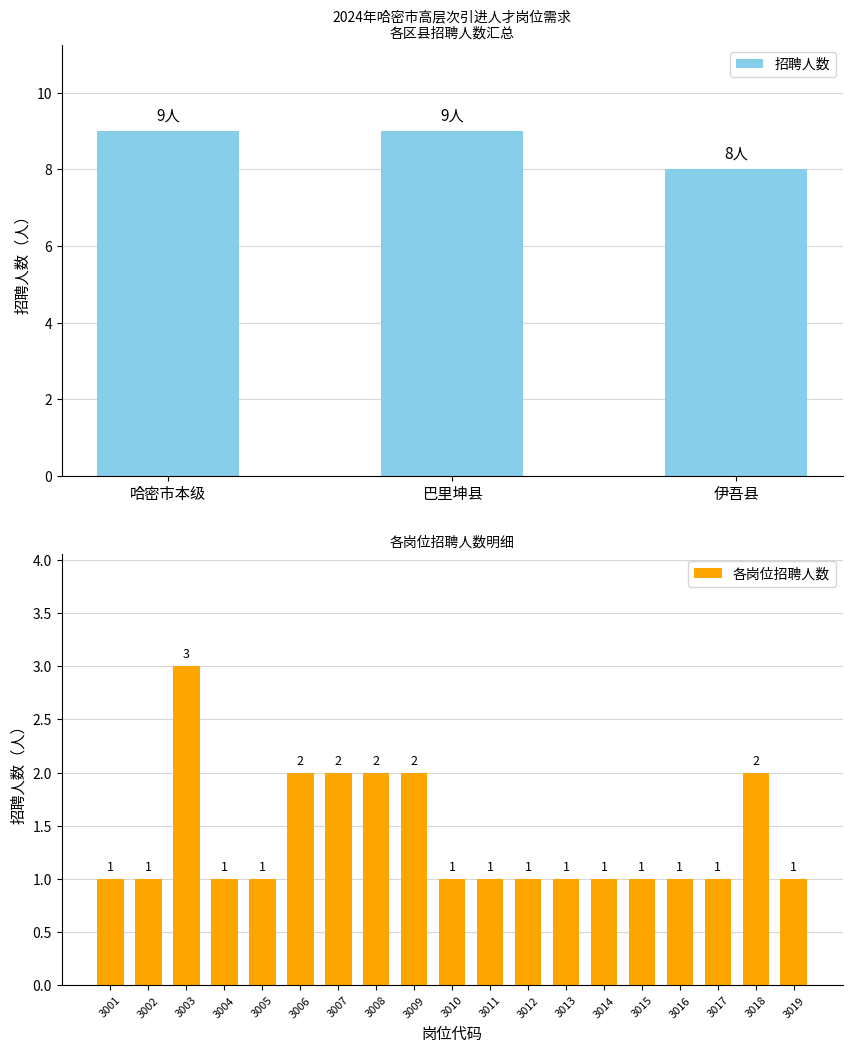

What is the value of the 15th bar from the left?

1